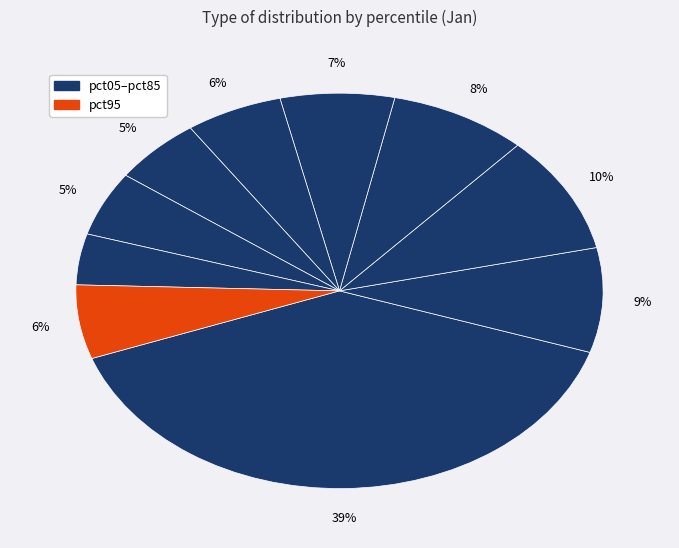

How many segments does this pie chart have?

10